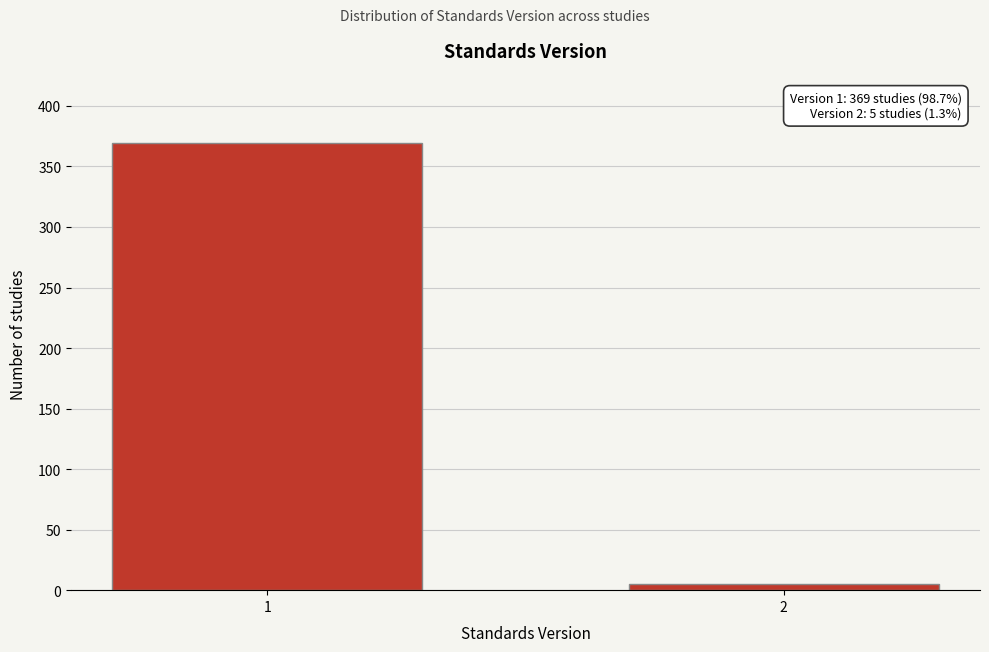

Reading left to right, transcribe all the data shown in this chart.

1=369	2=5